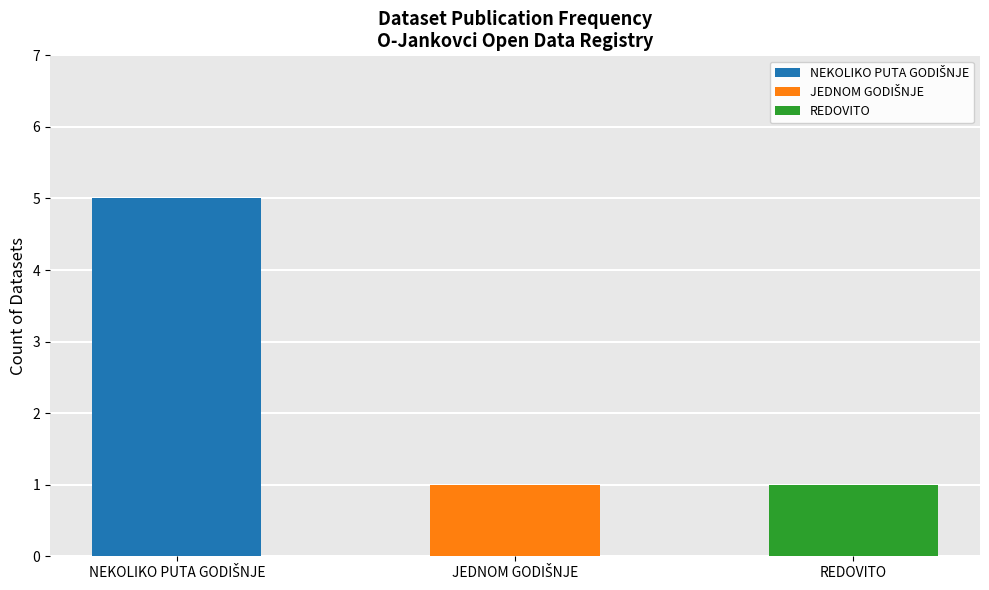

Which has a higher value, REDOVITO or JEDNOM GODIŠNJE?

REDOVITO